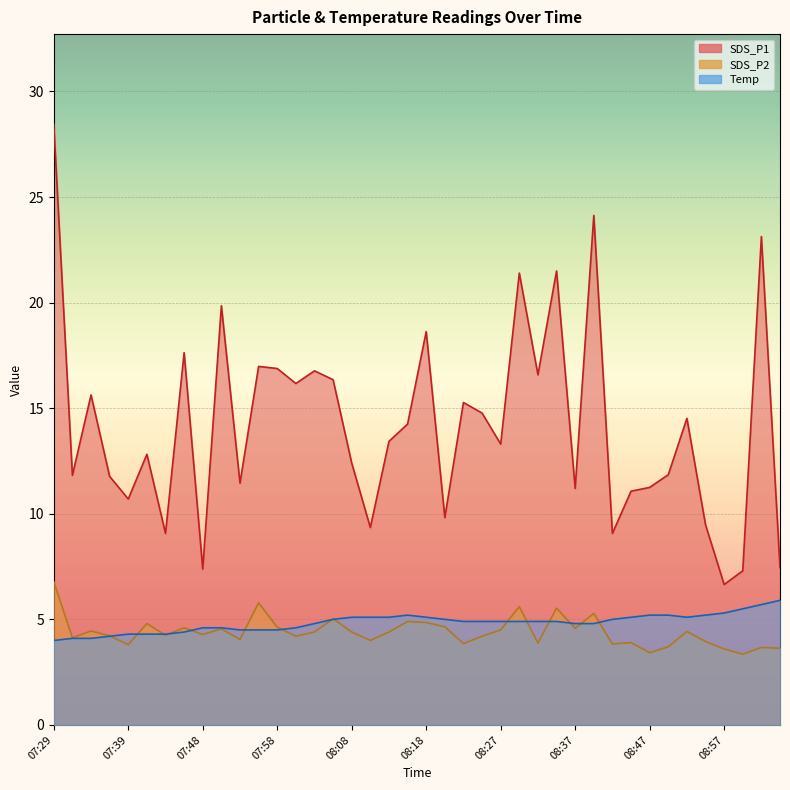

What is the sum of the SDS_P2 values at 07:58 and 07:51?

9.2